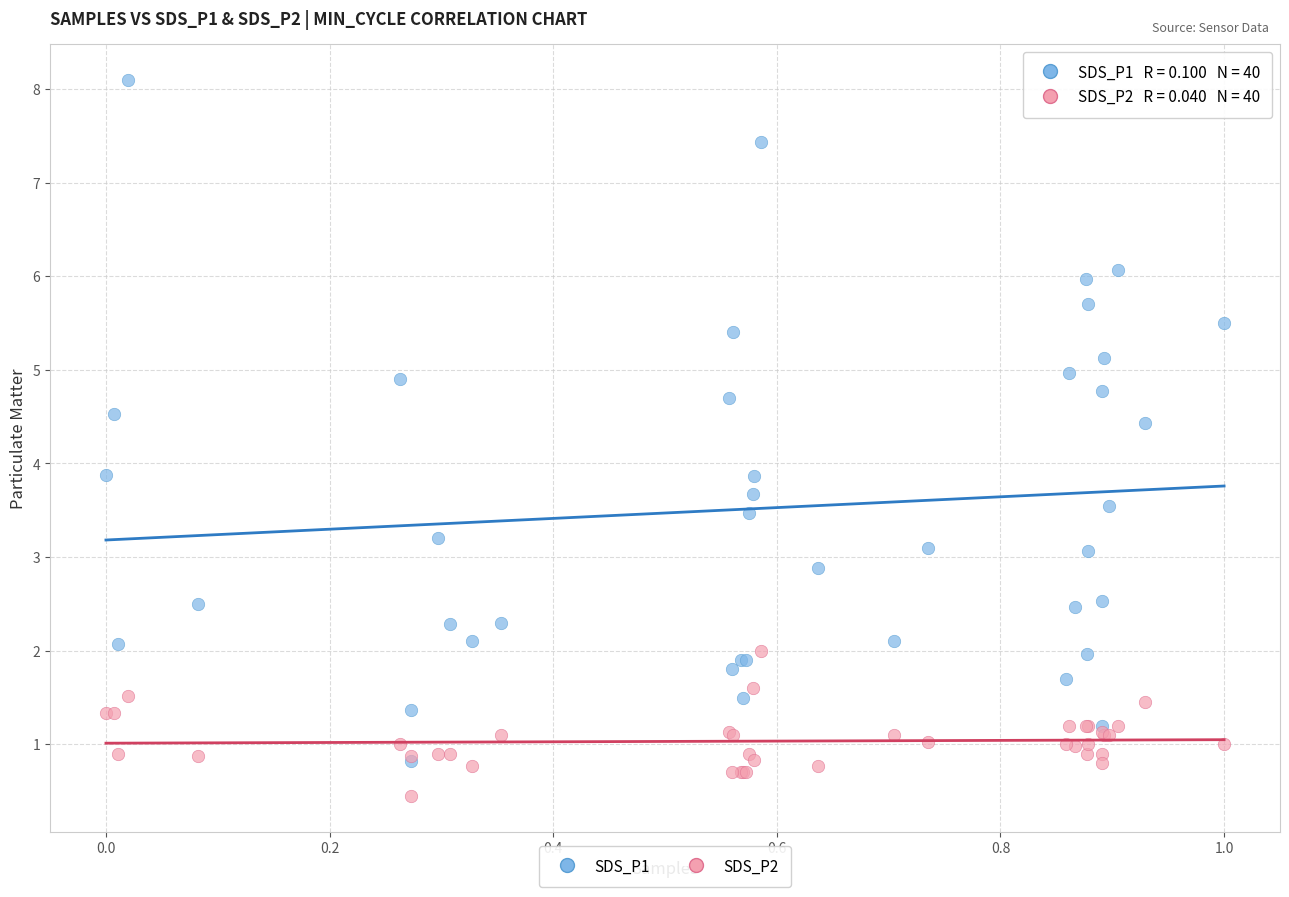

Which series contains the highest Y value?

SDS_P1